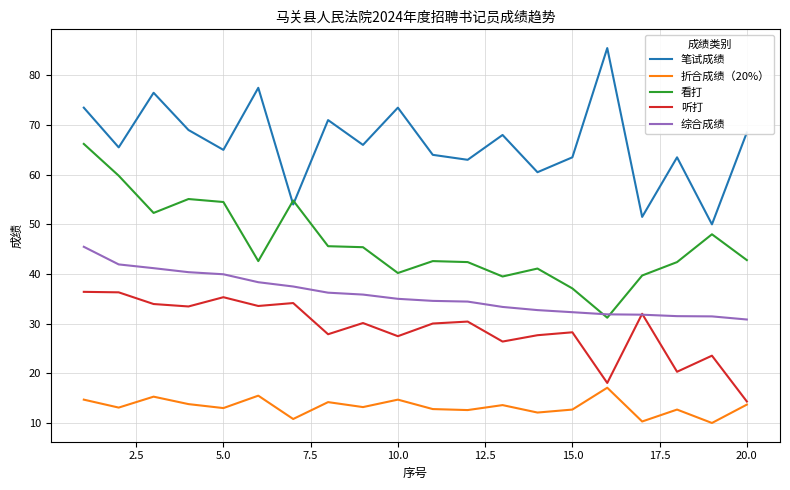

What is the highest value of the 看打 series?

66.2